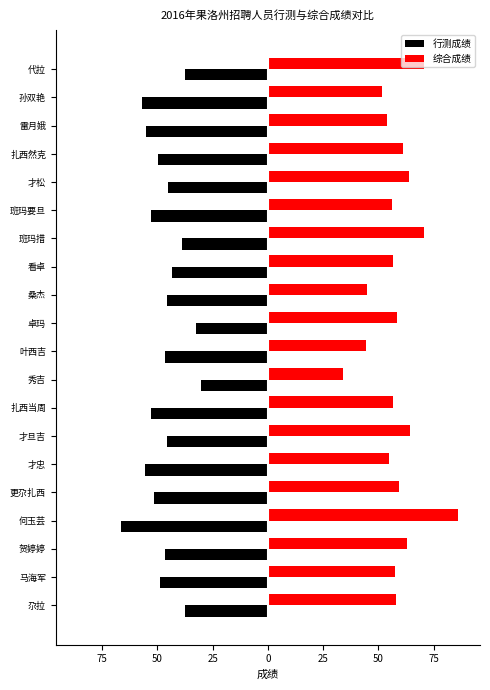

What is the highest value of the 综合成绩 series?

86.0